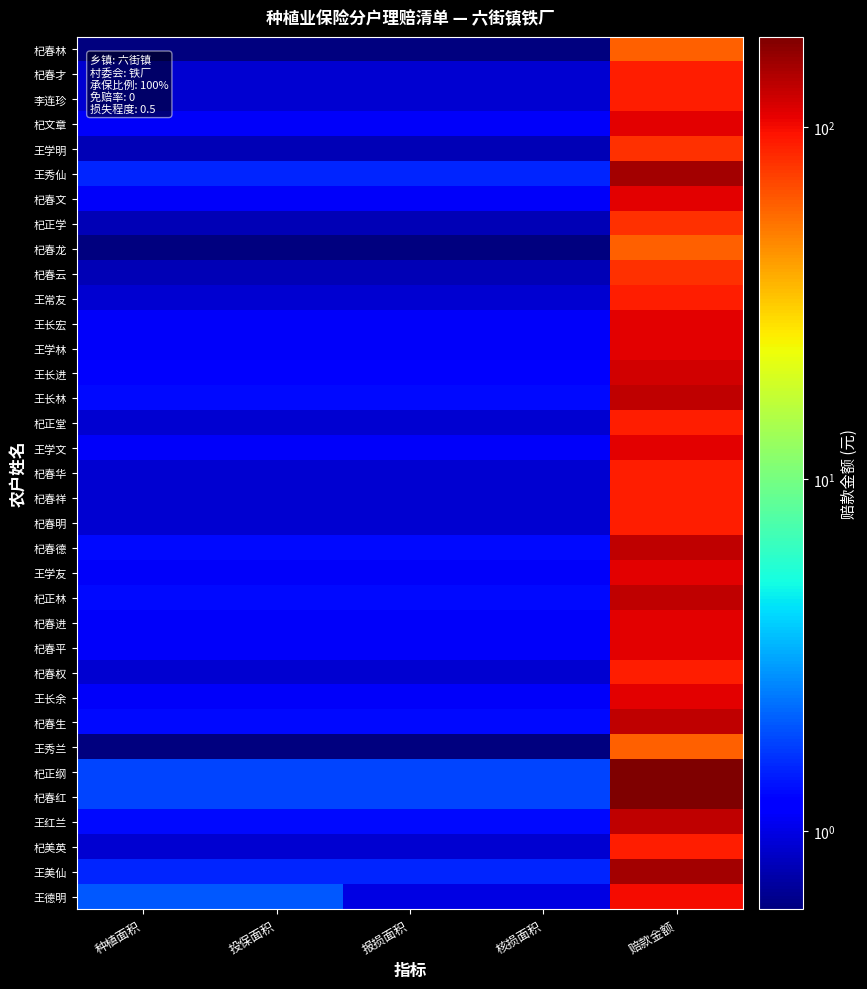

What is the total value across all series at 核损面积?

37.5